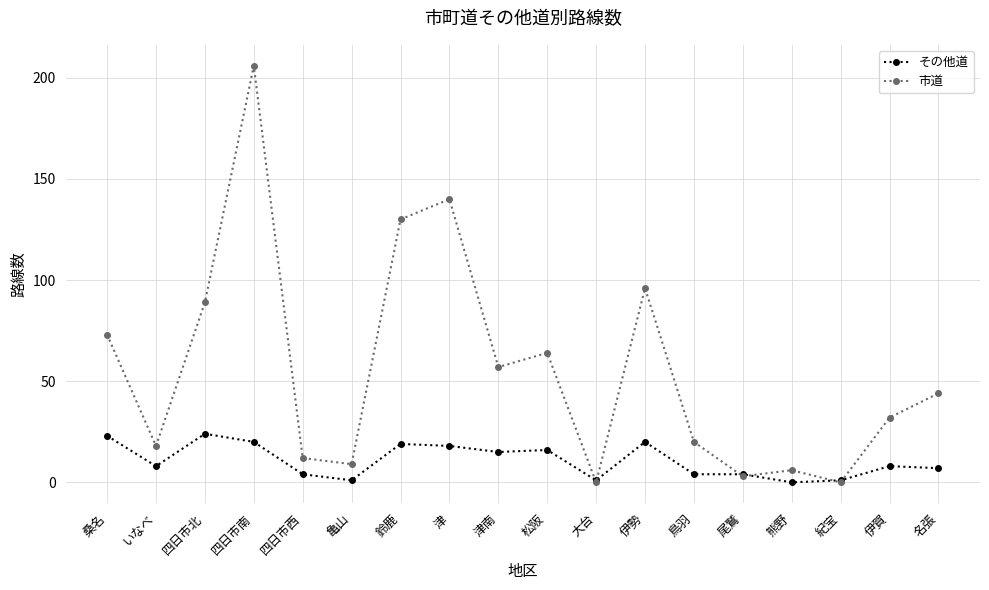

What is the spread (max minus min) of values at 大台?

1